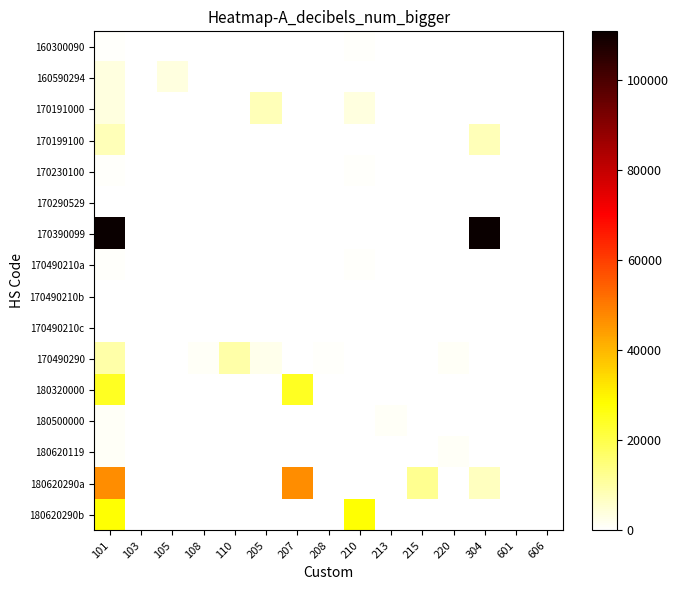

How many categories are shown in the chart?

15